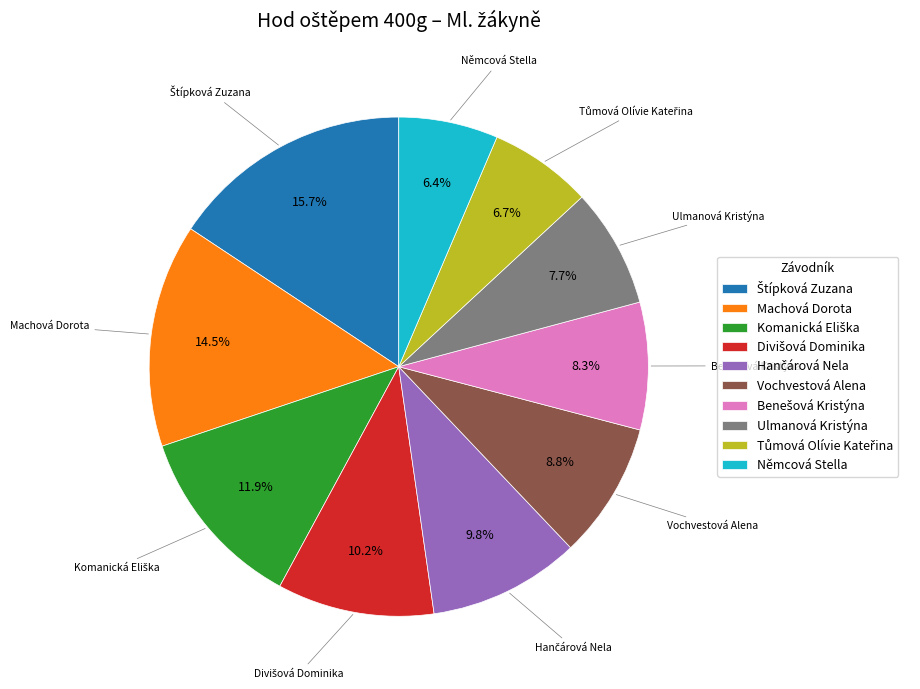

Count the number of slices in the pie.

10